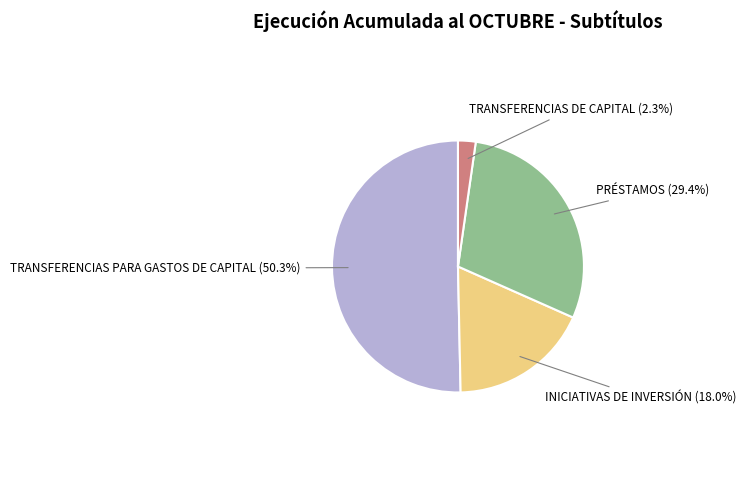

What is the largest slice in the pie chart?

TRANSFERENCIAS PARA GASTOS DE CAPITAL